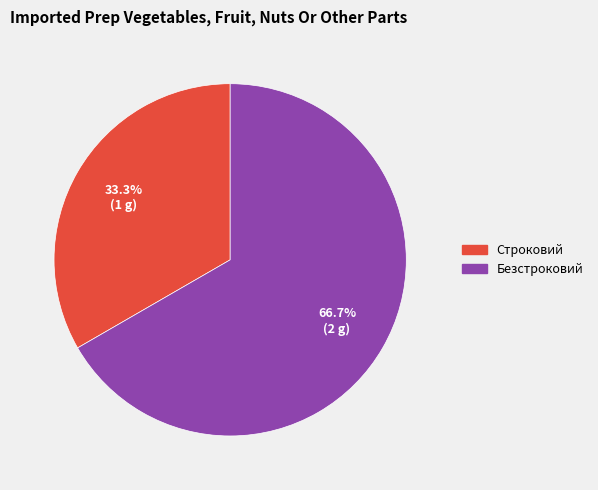

Which slice is the smallest?

Строковий